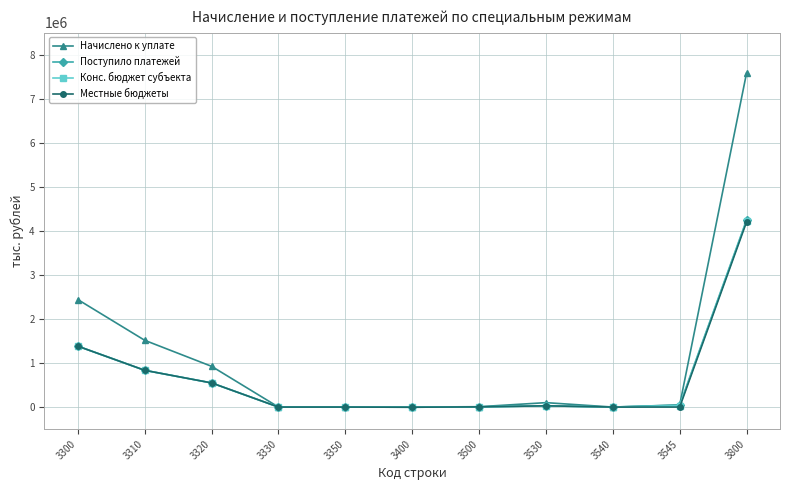

At which label does Конс. бюджет субъекта reach its peak?

3800